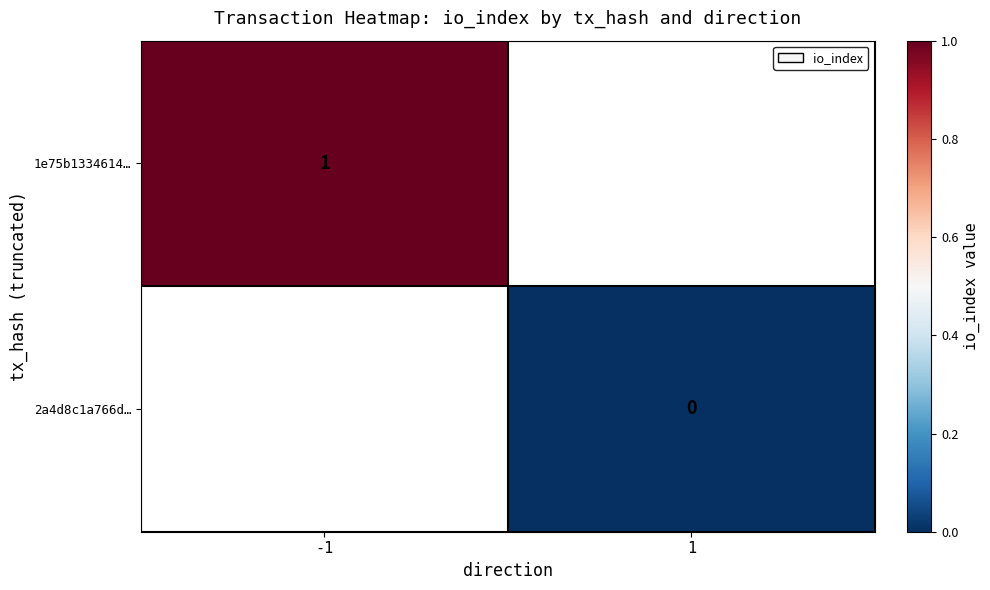

Which category has the lowest value across all series?

1